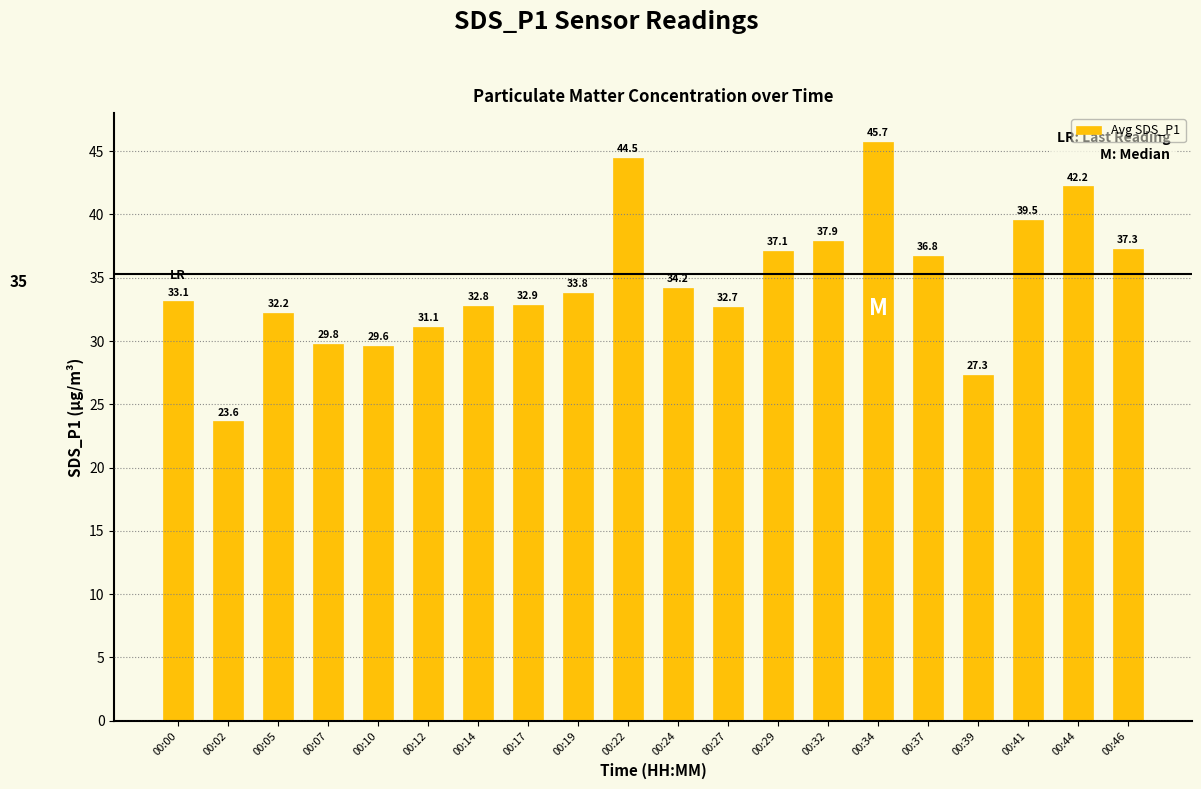

Does the chart contain any negative values?

No